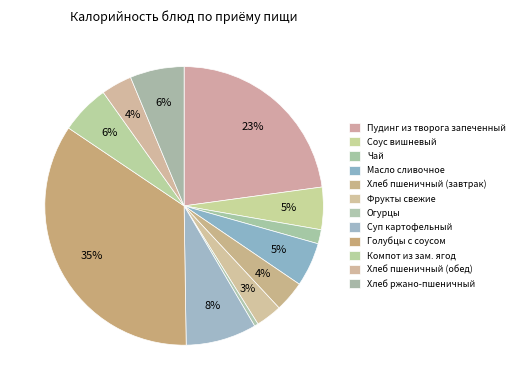

How many segments does this pie chart have?

12